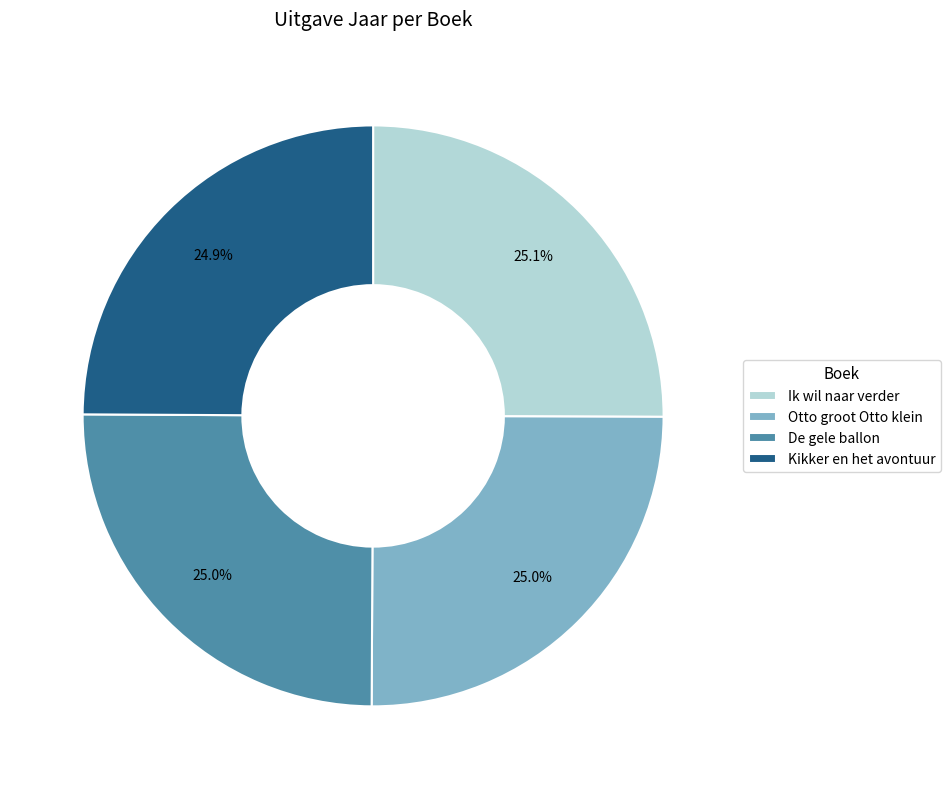

Is Otto groot Otto klein the majority of the pie?

No